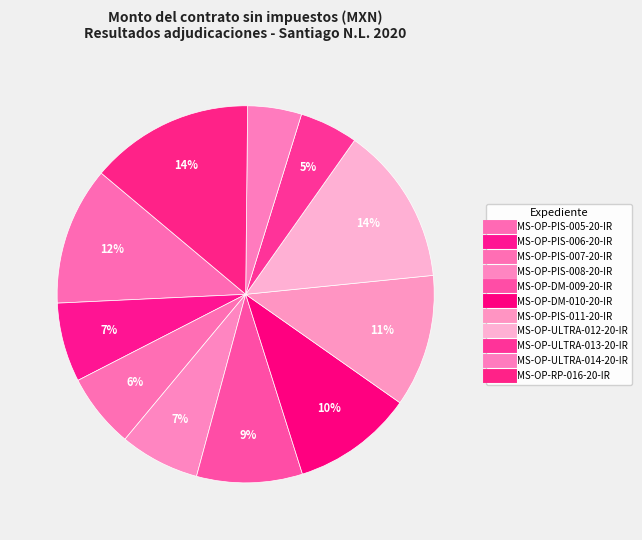

What is the change in value from MS-OP-PIS-008-20-IR to MS-OP-ULTRA-012-20-IR?

+1282758.6